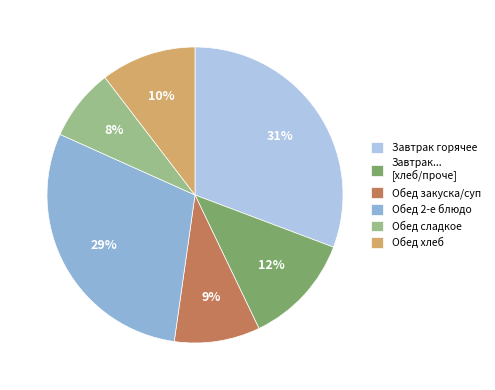

To the nearest percent, what is the difference between the largest and smallest slice percentages?

23%